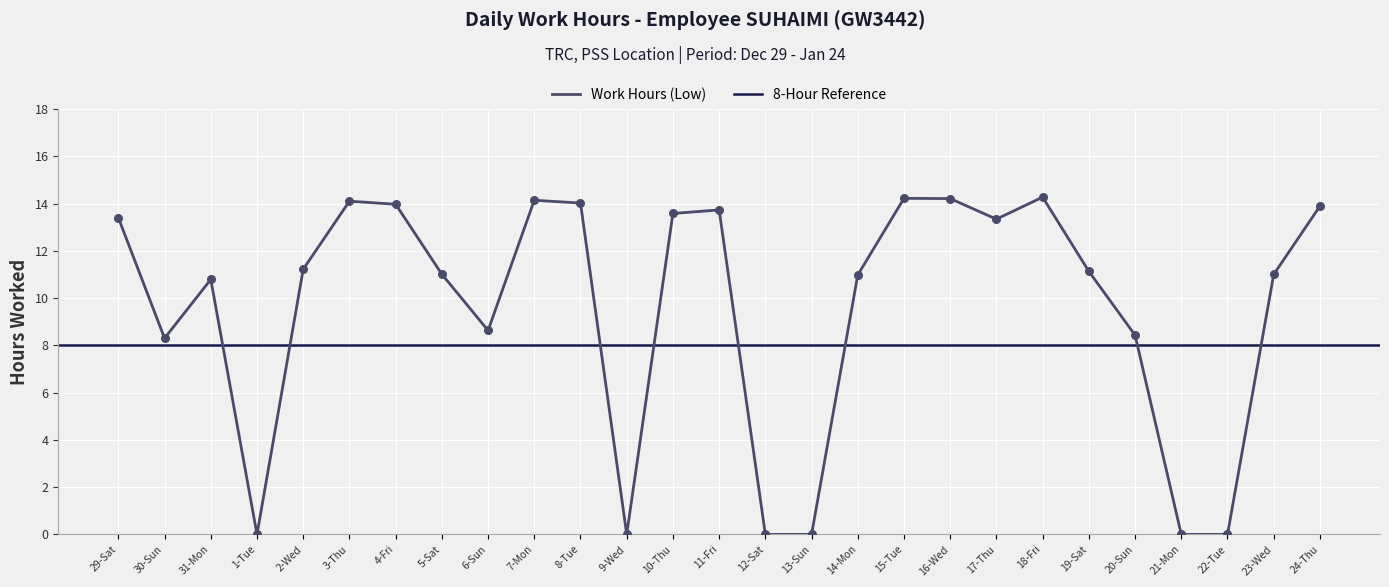

Approximately how many times larger is the value at 30-Sun compared to 3-Thu?

0.6